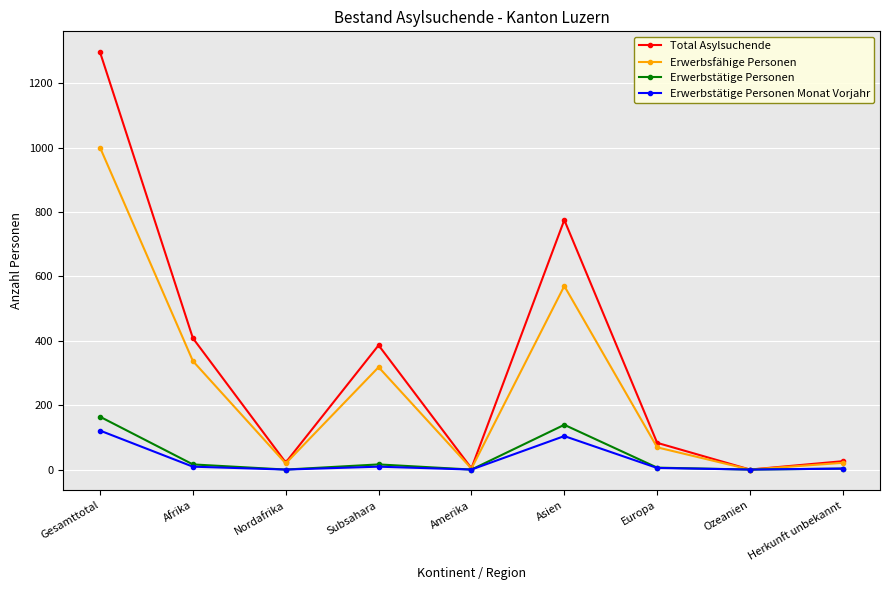

How many data points in Total Asylsuchende are less than 83?

4